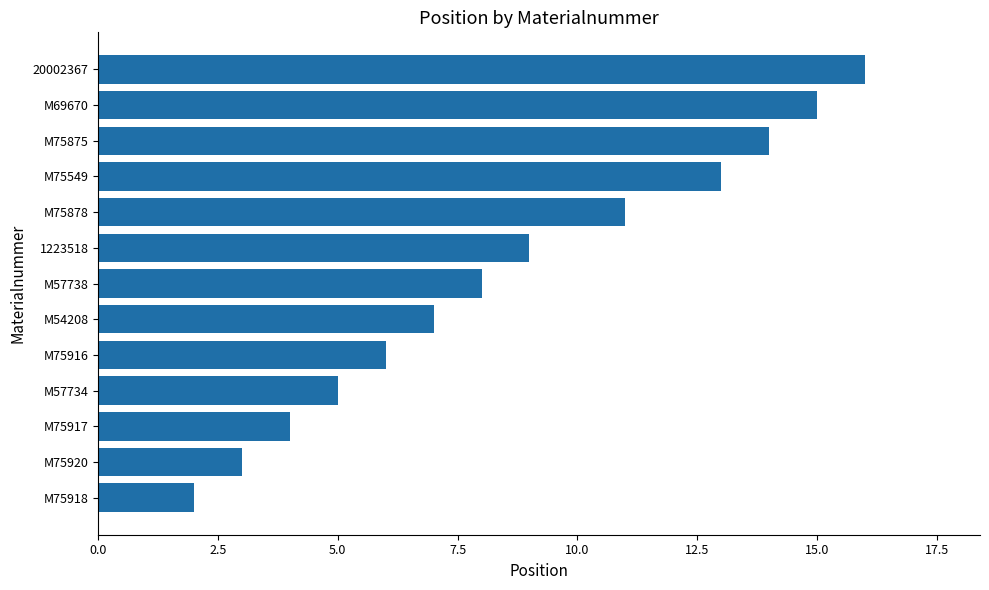

The value at M75878 is 6. True or false?

False